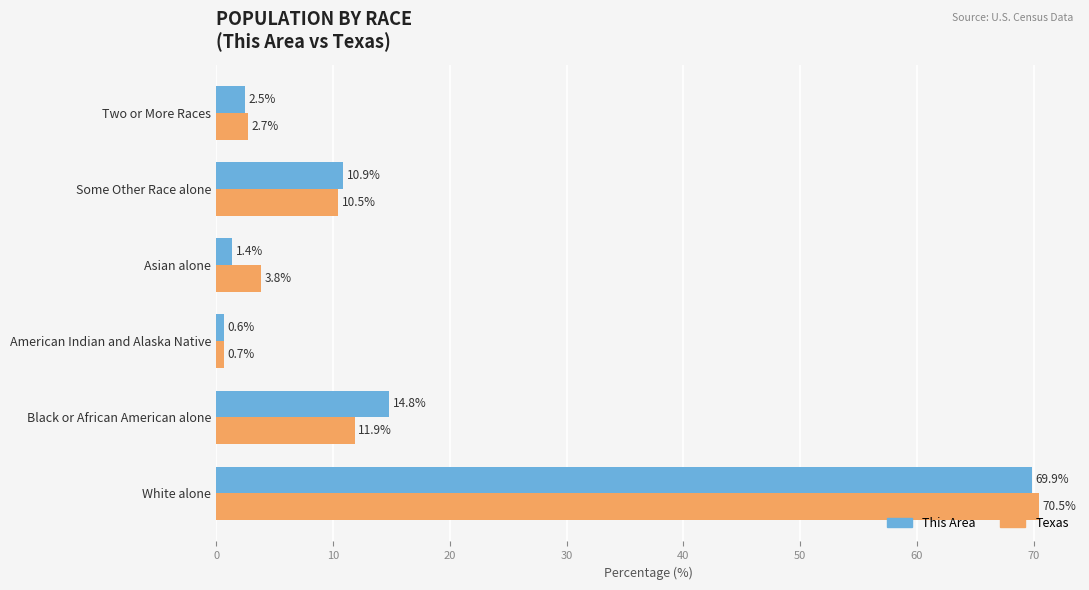

At which label is This Area closest to 35?

Black or African American alone